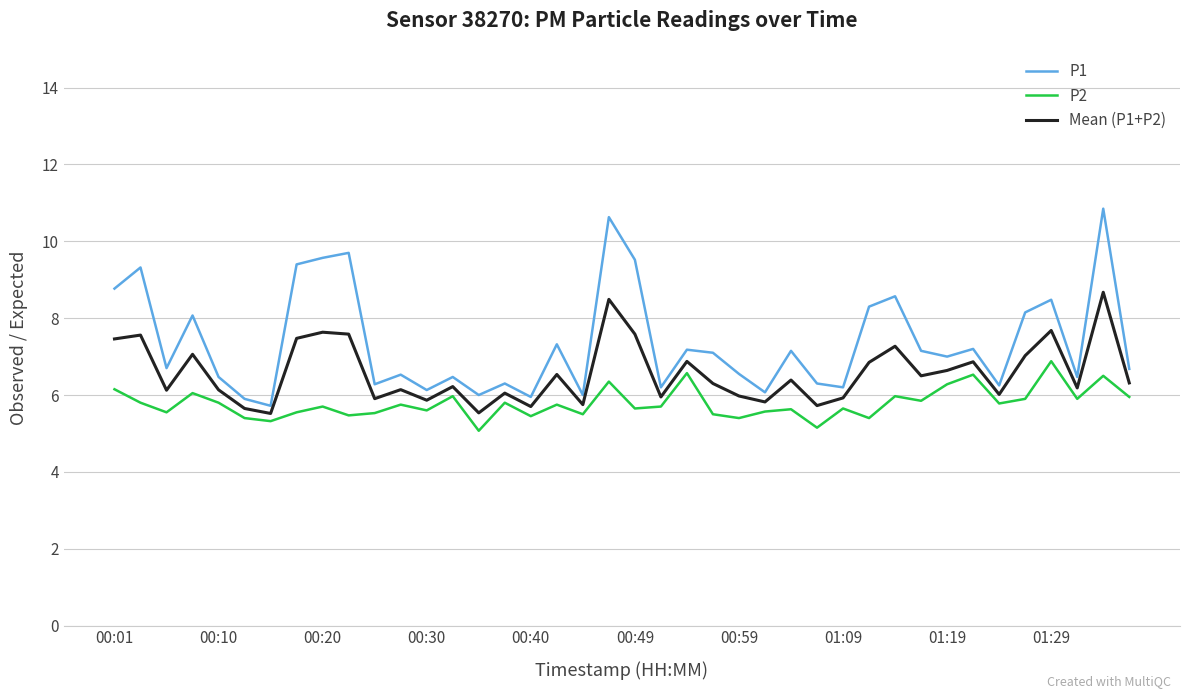

Which series has the largest range (max minus min)?

P1